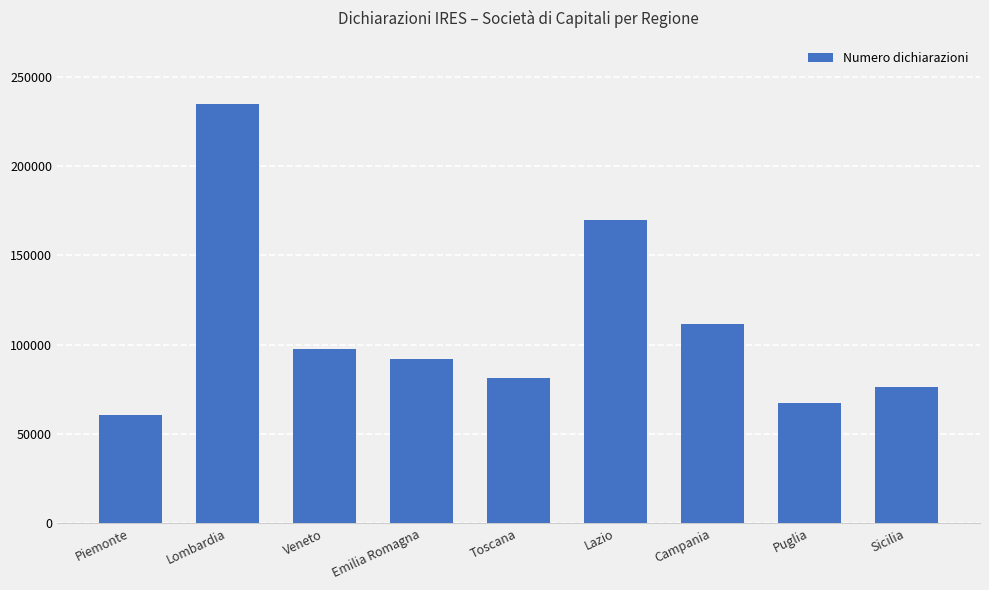

Which category has the highest value across all series?

Lombardia